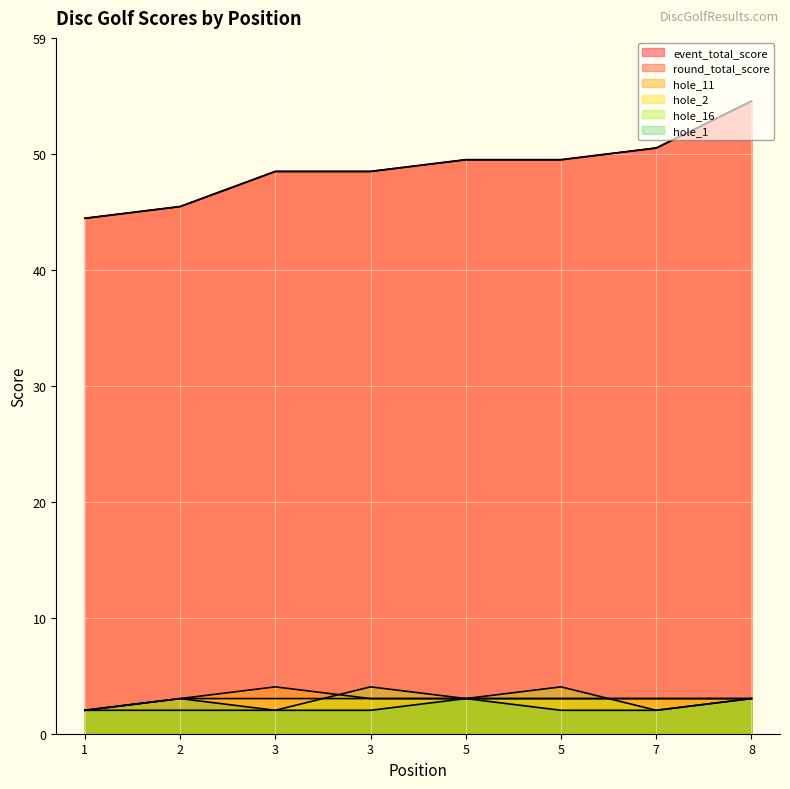

True or false: hole_2 and hole_1 intersect in this chart.

False